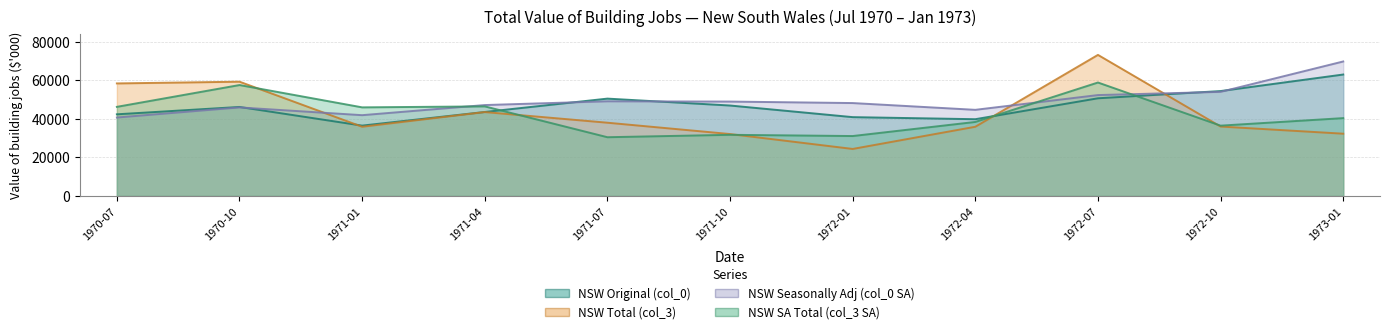

True or false: NSW Seasonally Adj (col_0 SA) has more than 0 interior local peaks.

True